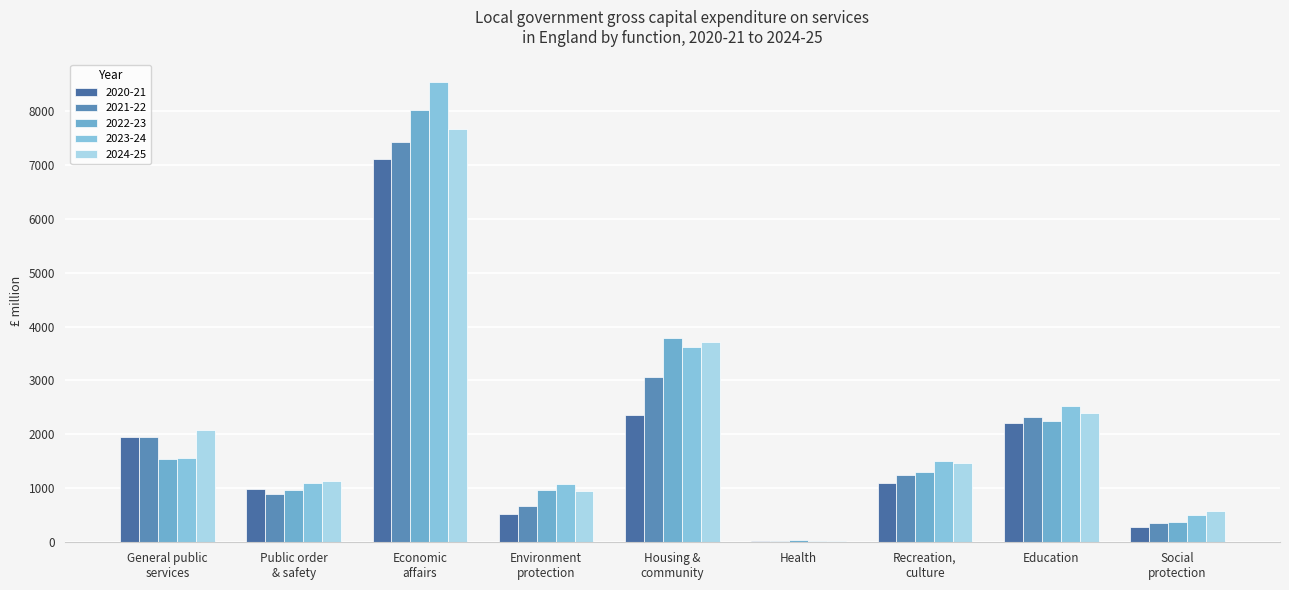

What position from the right is Recreation,
culture?

3